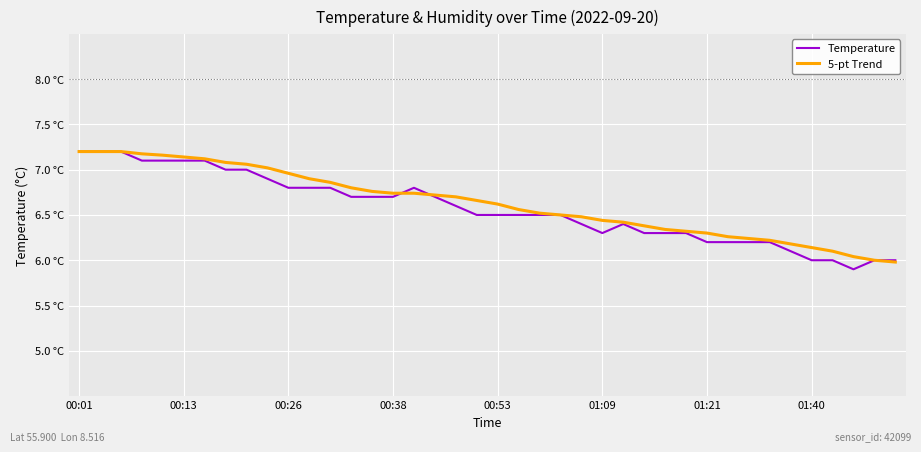

What are all the series names shown in the legend?

Temperature, 5-pt Trend